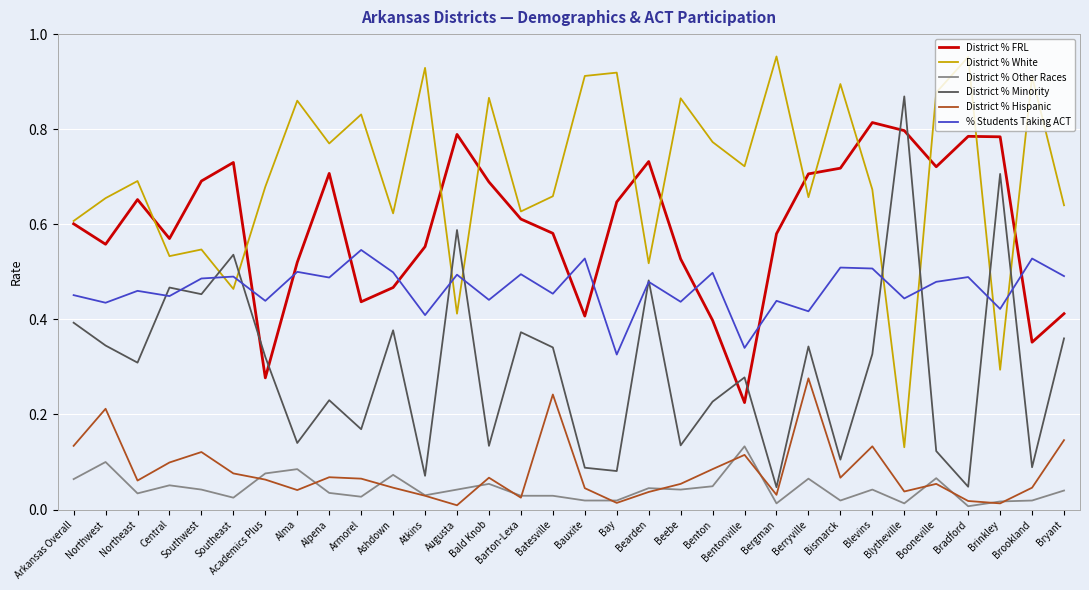

What position from the right is Blevins?

7